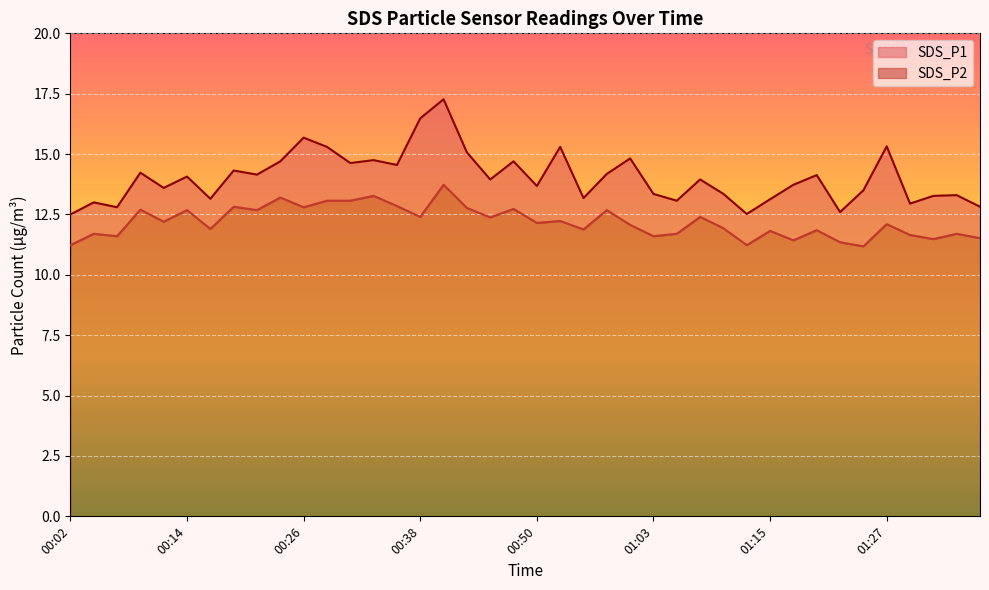

Between 00:21 and 00:50, which series saw the biggest shift?

SDS_P2